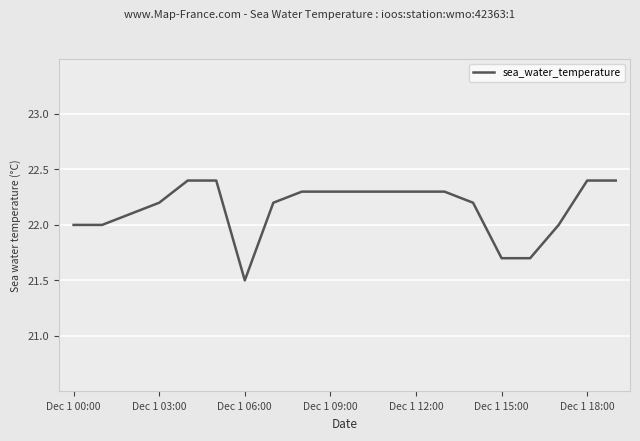

What is the smallest value displayed?

21.5